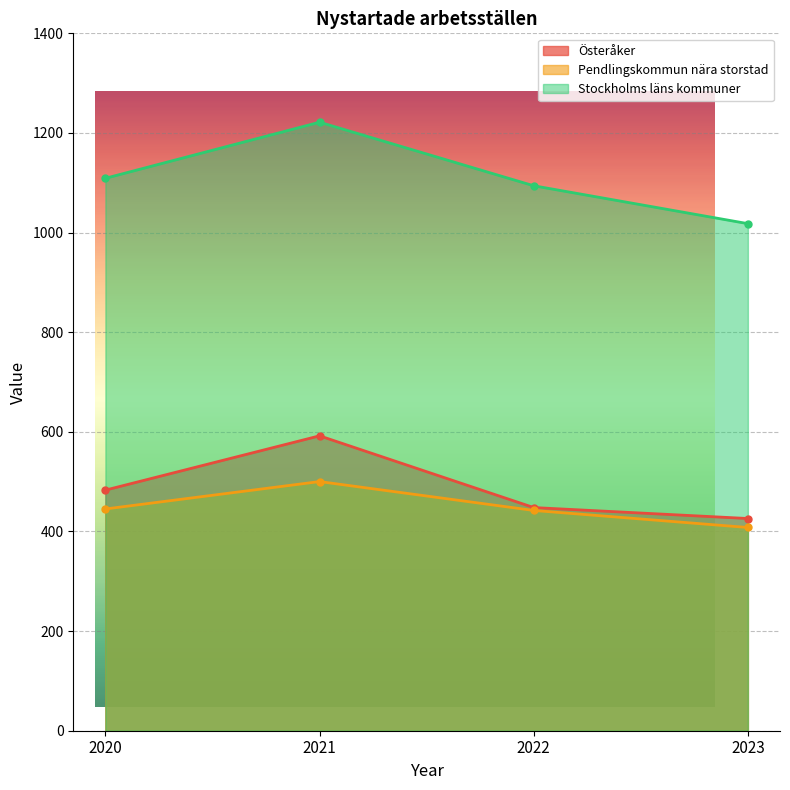

At which category is the sum across all series the highest?

2021